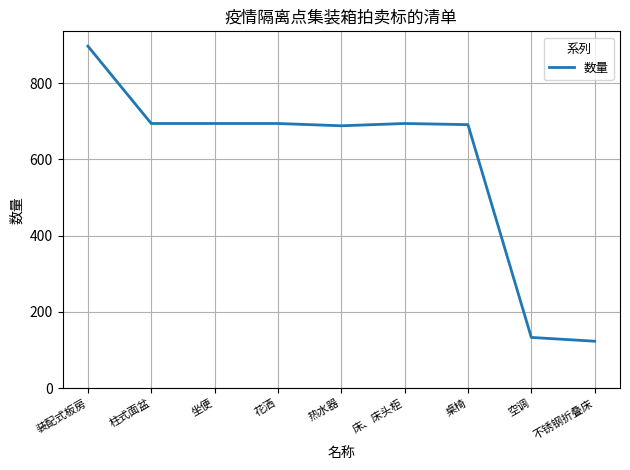

How many lines are shown in the chart?

1